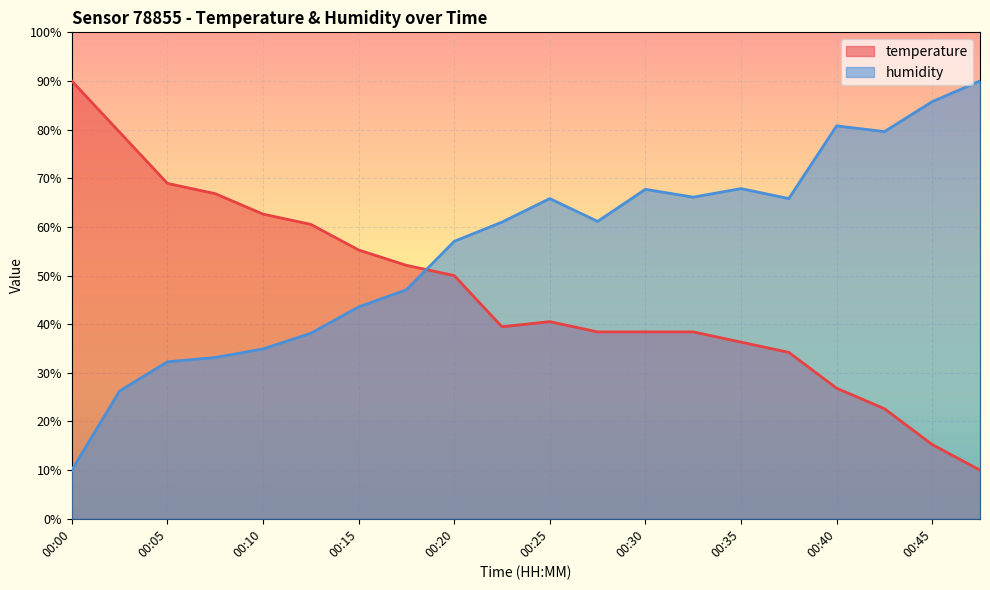

How many lines are shown in the chart?

2